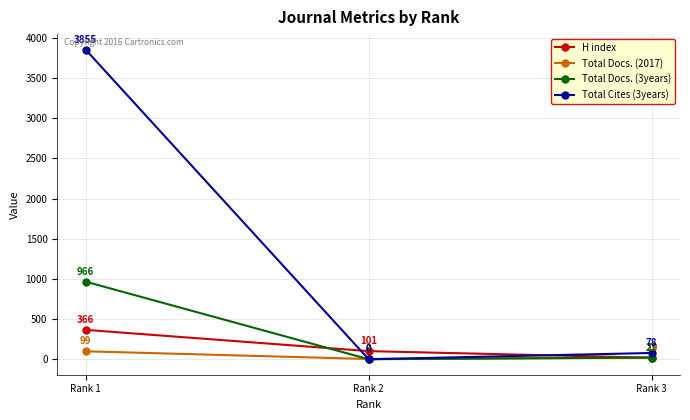

Where is Total Cites (3years) nearest to the value 1927?

Rank 3